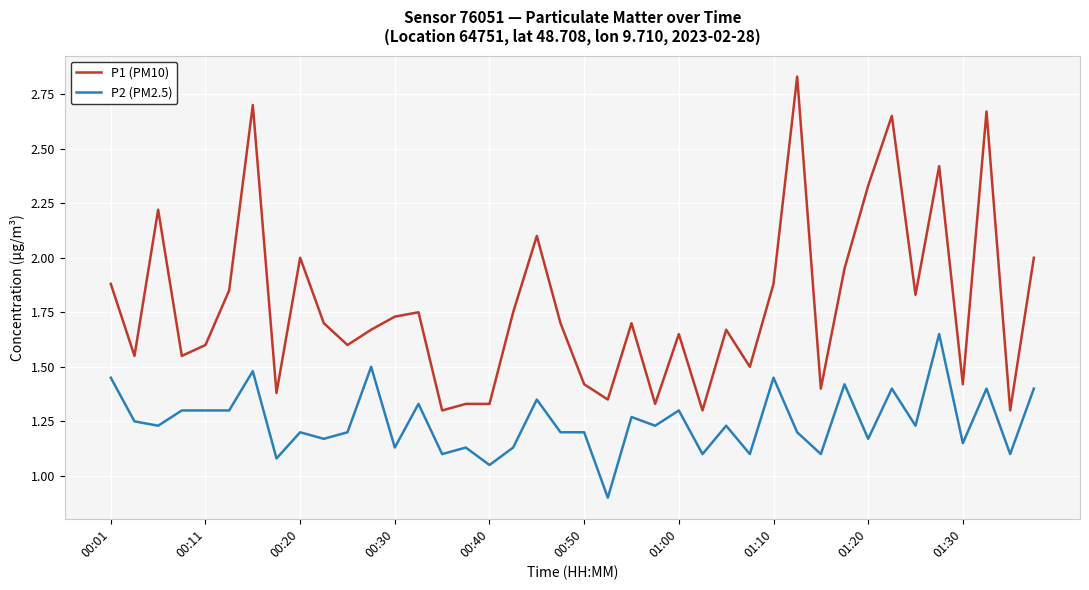

Which series has the largest total across all categories?

P1 (PM10)